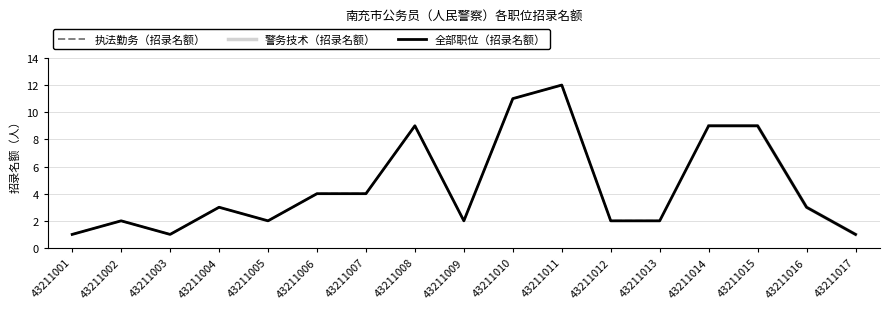

At which category does the chart reach its peak across all series?

43211011